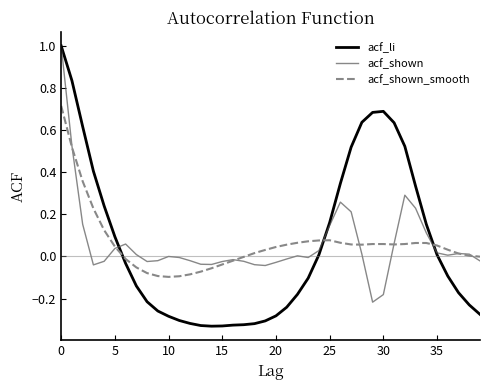

Which series has the widest spread of values?

acf_li